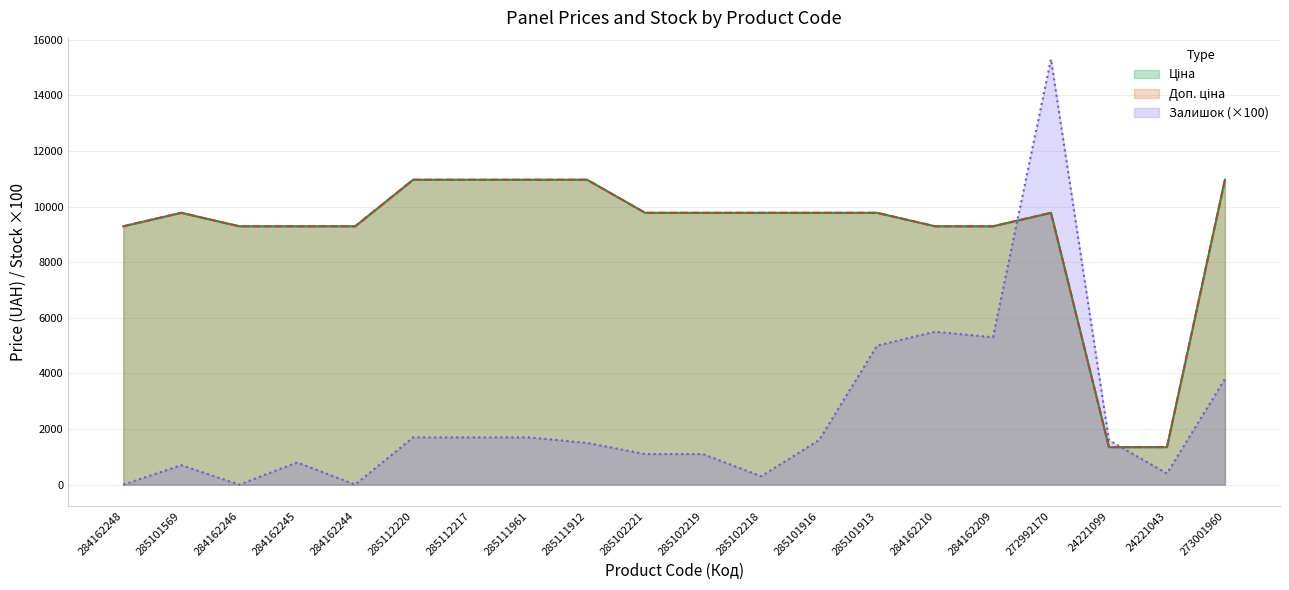

Count the number of data series in this chart.

3